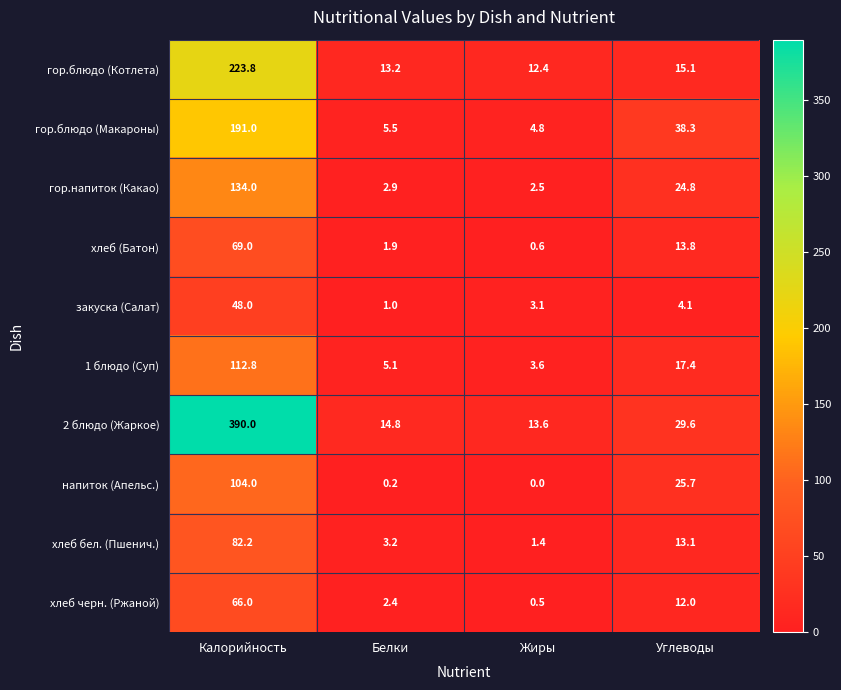

At Жиры, list the series in order from smallest to largest.

напиток (Апельс.), хлеб черн. (Ржаной), хлеб (Батон), хлеб бел. (Пшенич.), гор.напиток (Какао), закуска (Салат), 1 блюдо (Суп), гор.блюдо (Макароны), гор.блюдо (Котлета), 2 блюдо (Жаркое)